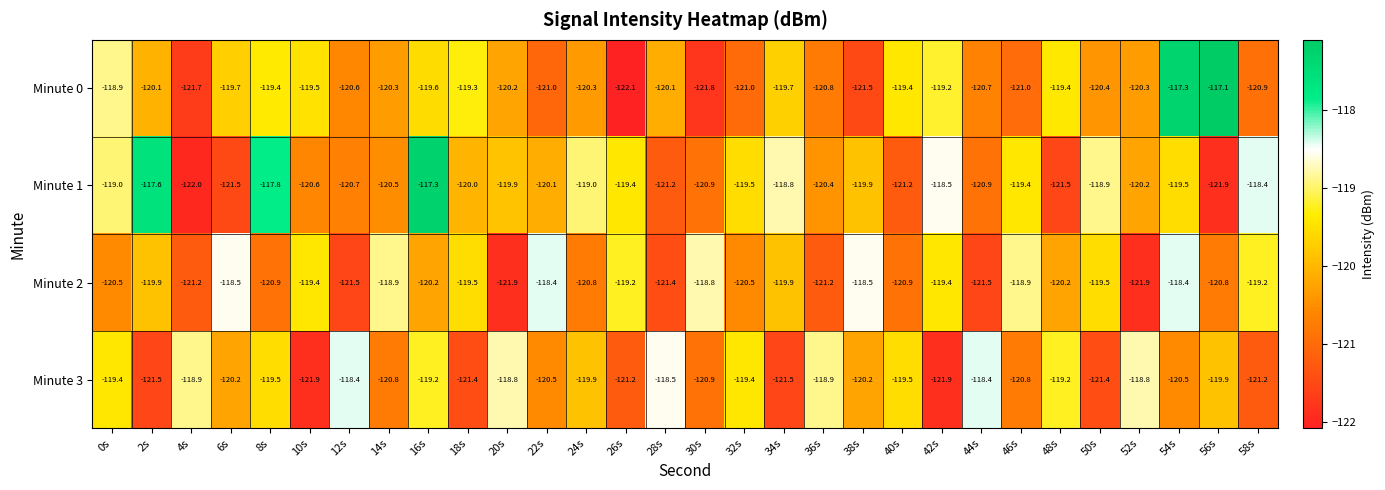

The value of Minute 1 at 12s is -56.1. True or false?

False